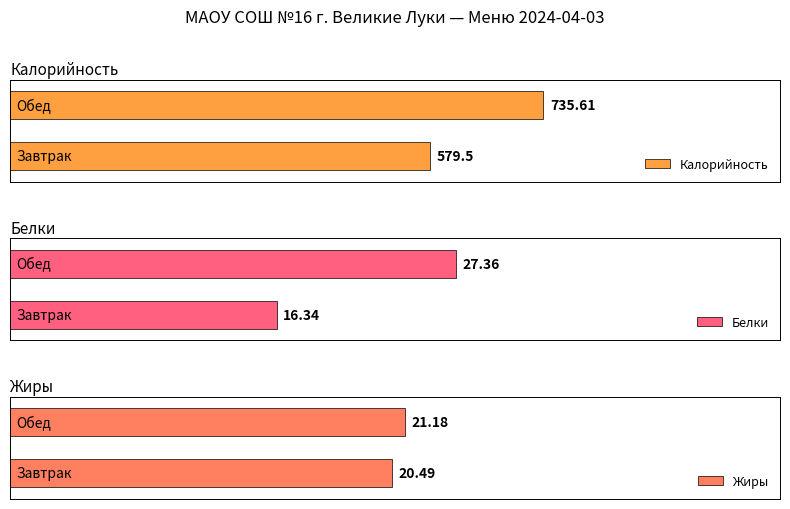

How many values in the Белки series exceed 27?

1